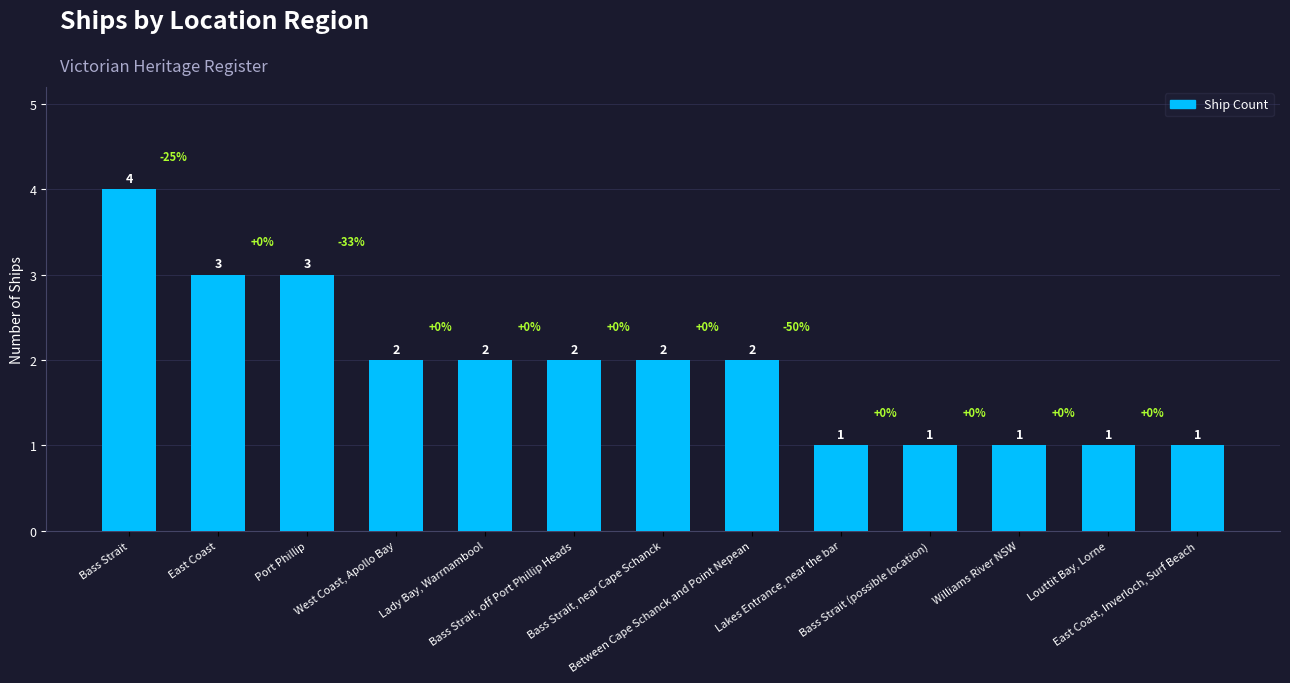

What is the sum of the values at Louttit Bay, Lorne and Williams River NSW?

2